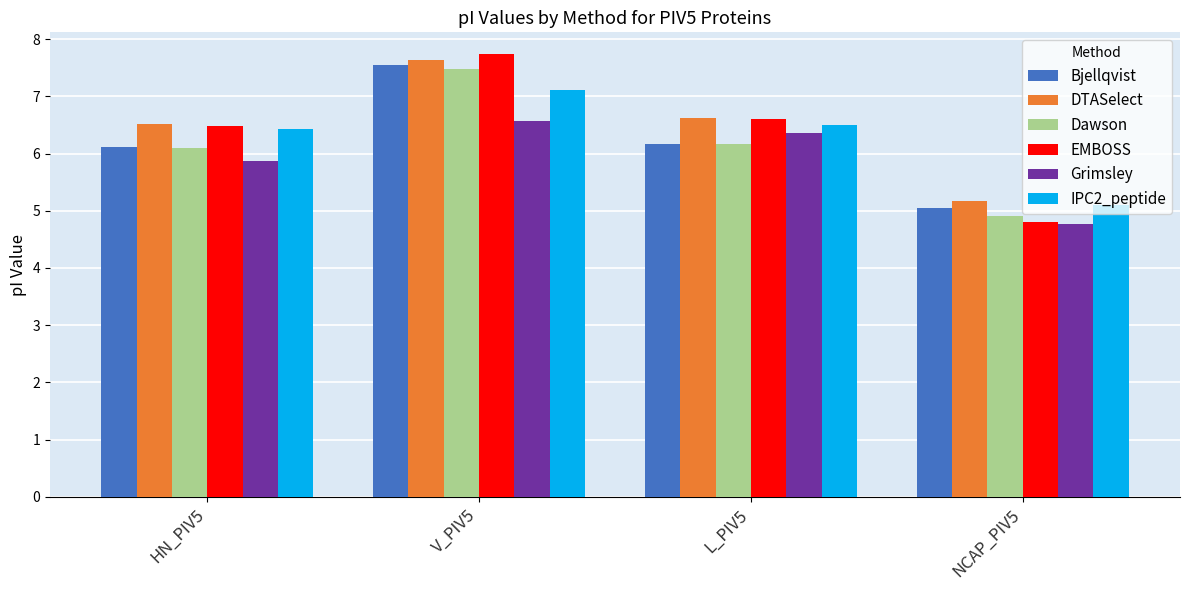

What is the greatest value displayed?

7.7